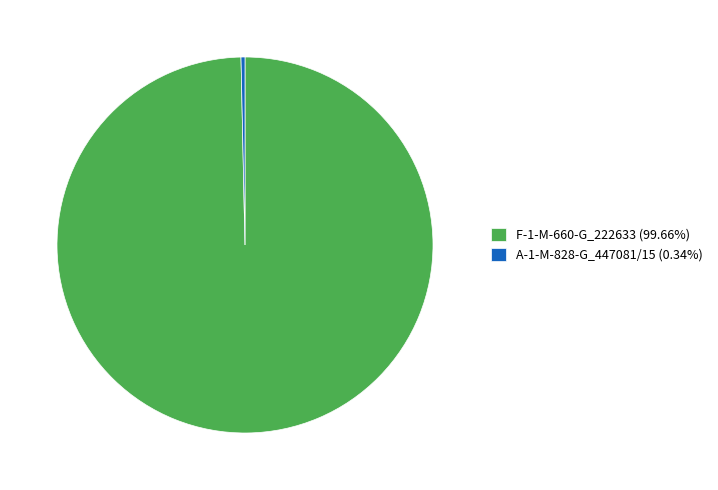

Is A-1-M-828-G_447081/15 the majority of the pie?

No